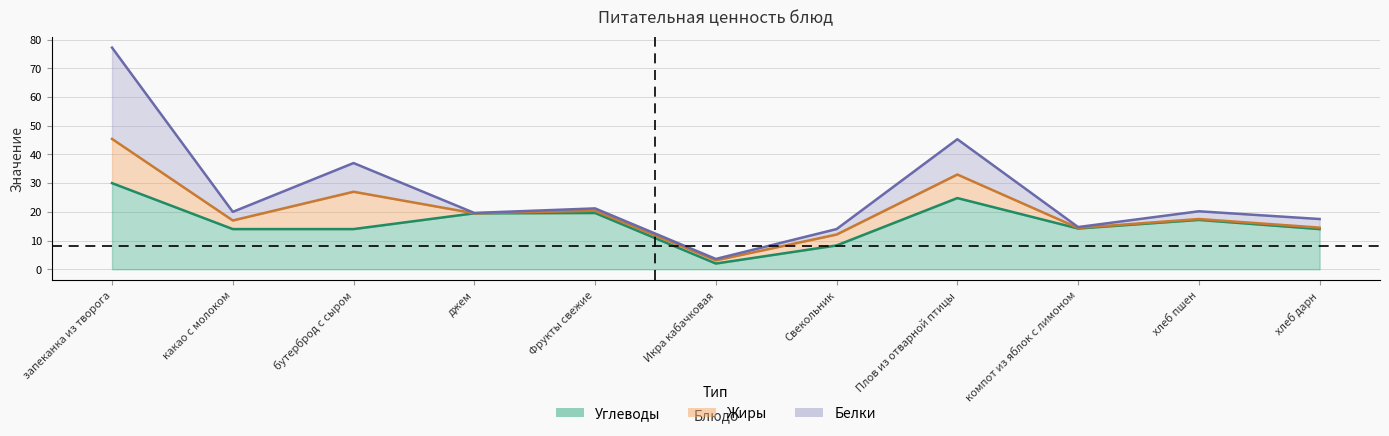

How many lines are shown in the chart?

2